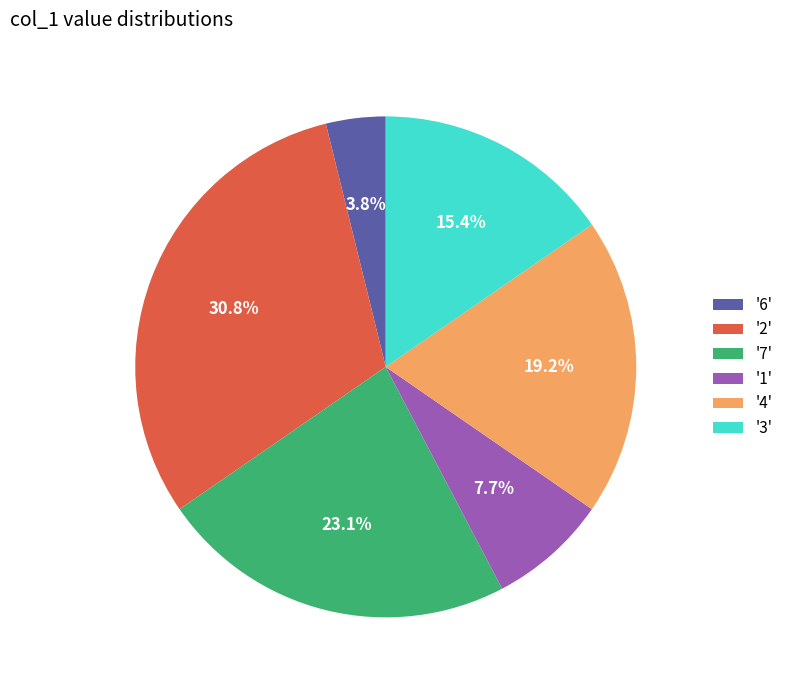

Rank the categories by value from lowest to highest.

'6', '1', '3', '4', '7', '2'